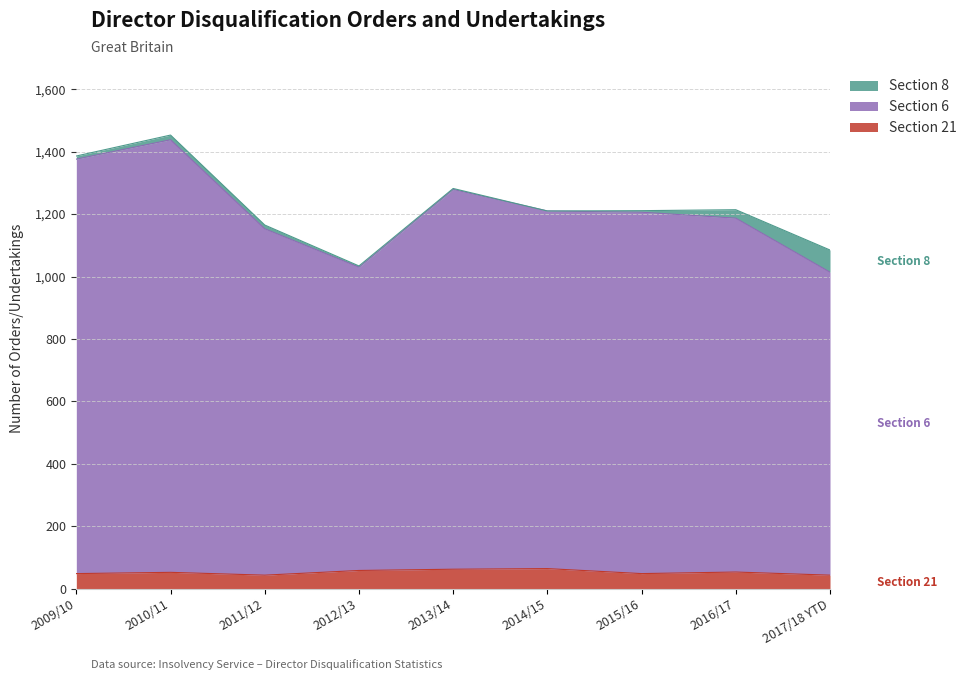

True or false: Section 6 and Section 21 cross at least once.

False